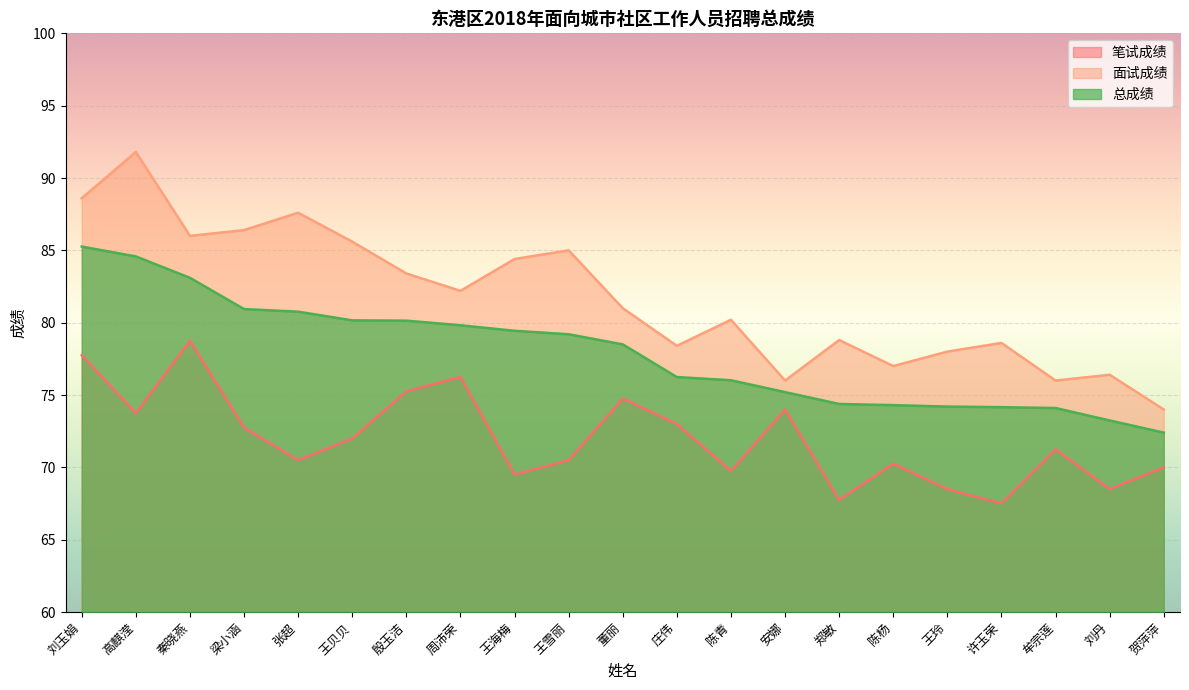

Which series changed the most between 张超 and 殷玉洁?

笔试成绩